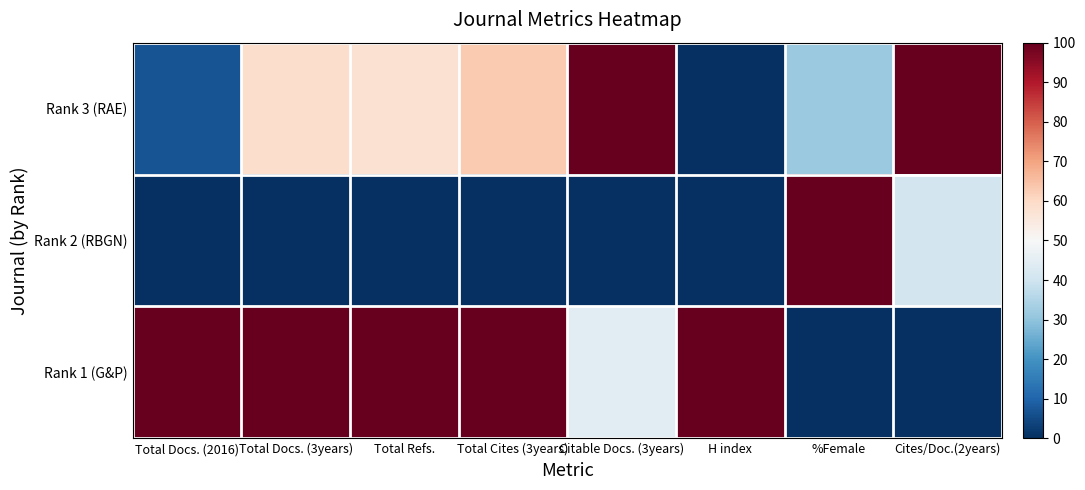

Which has a higher value, Citable Docs. (3years) or H index?

Citable Docs. (3years)